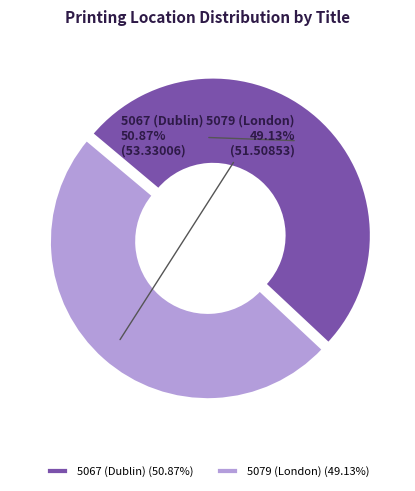

What percentage is the 5079 (London) slice, to the nearest percent?

49%